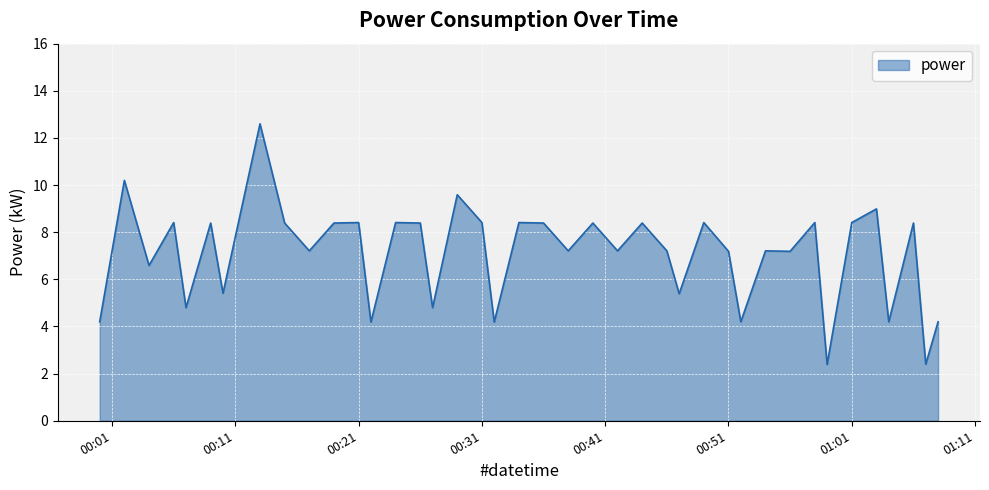

True or false: the data has more than 2 interior local peaks.

True